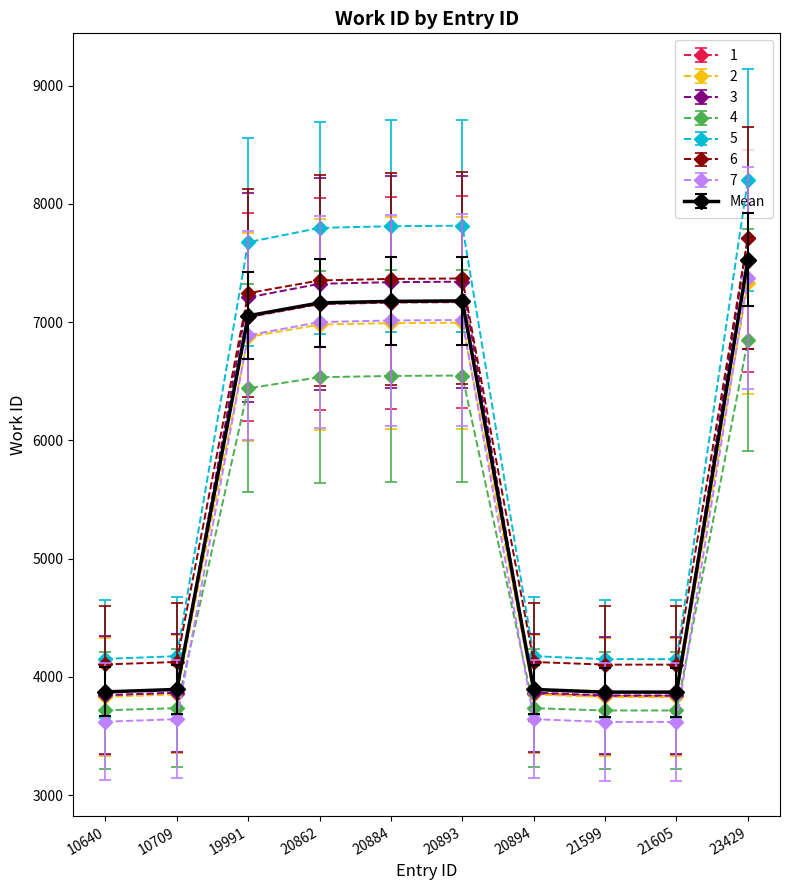

Between 19991 and 20894, which series saw the biggest shift?

5